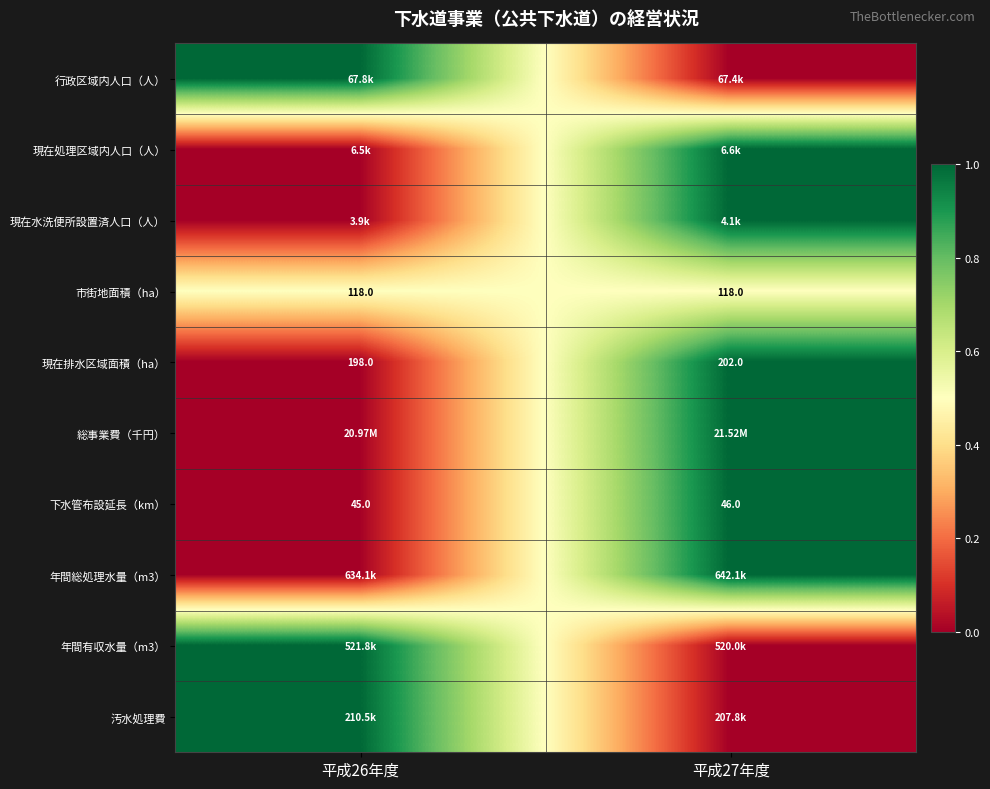

List the labels in order of 現在排水区域面積（ha） value, largest first.

平成27年度, 平成26年度